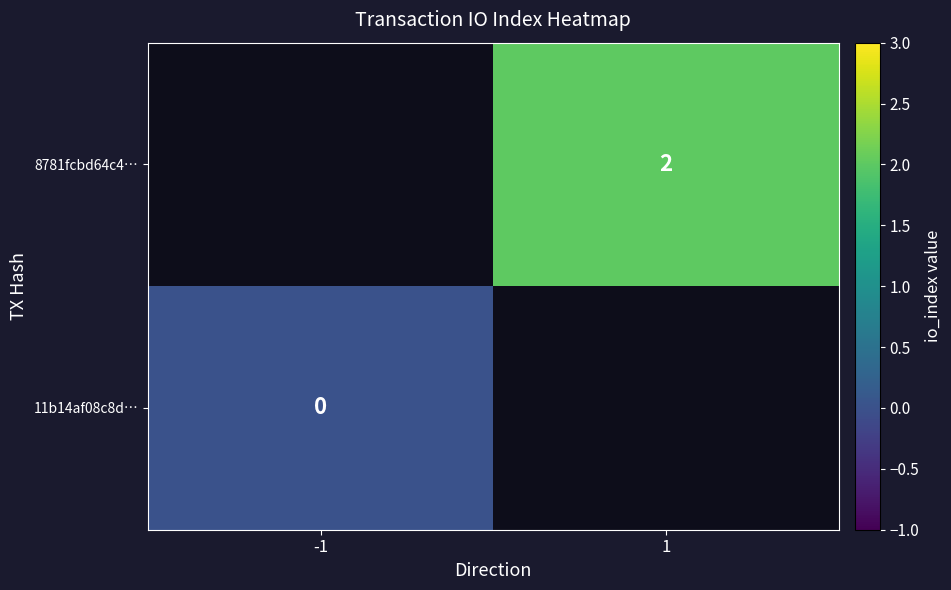

The 8781fcbd64c4… series shows 1 at 1. True or false?

False